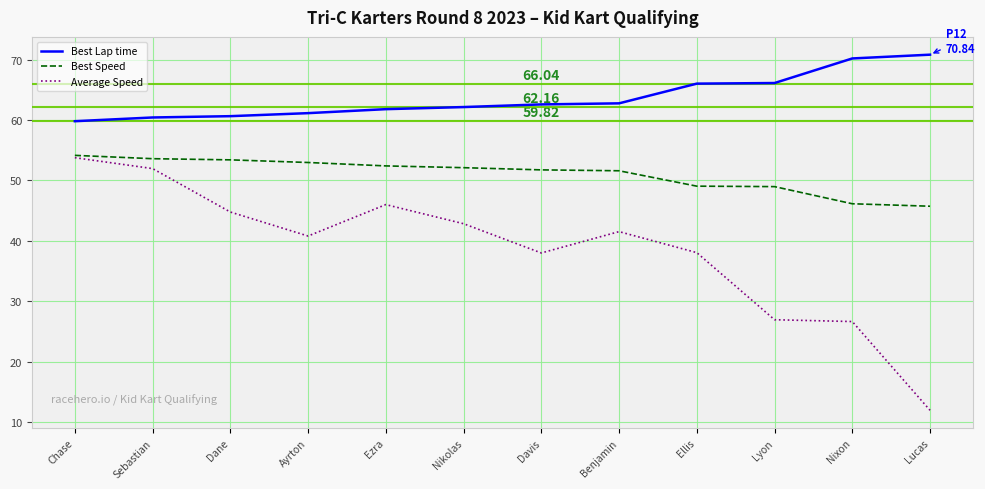

True or false: Average Speed and Best Lap time intersect in this chart.

False